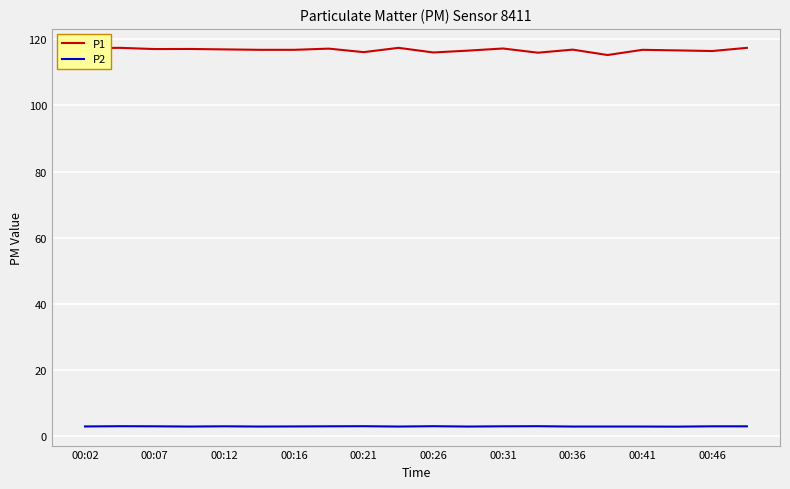

Which series has the largest total across all categories?

P1